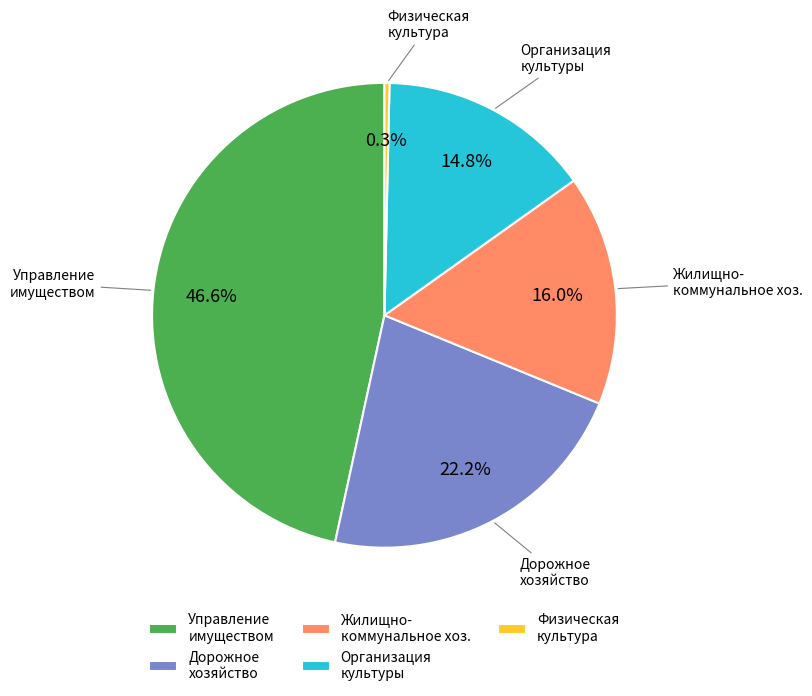

Which slice is the smallest?

Физическая культура